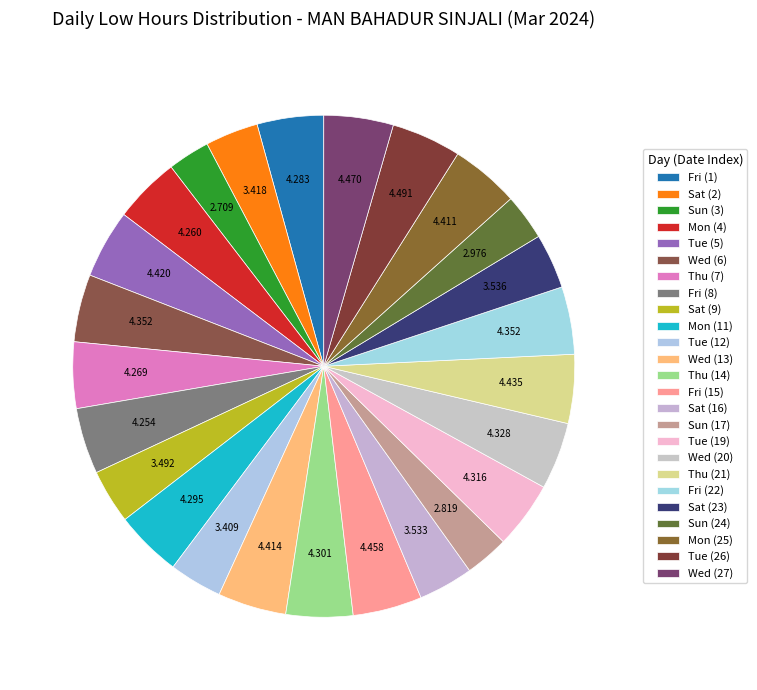

Count the number of slices in the pie.

25